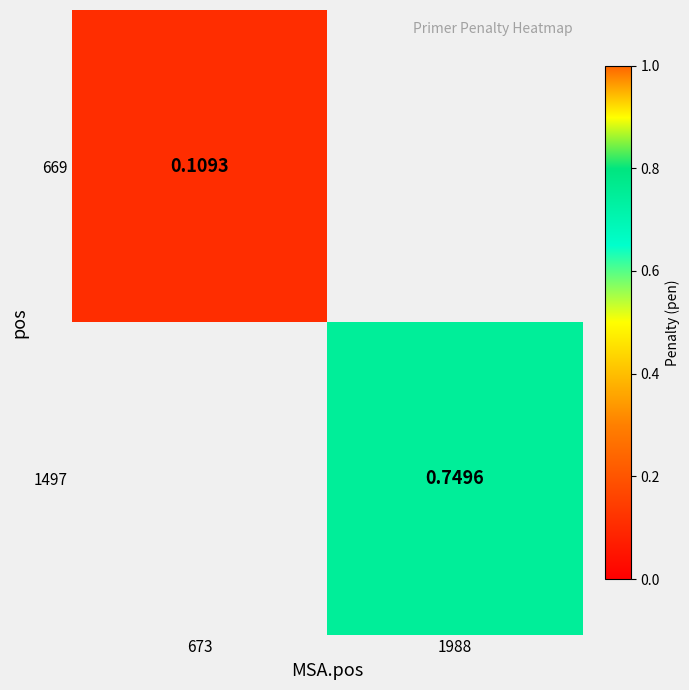

Is the value of 1497 at 1988 greater than the value of 669 at 673?

Yes